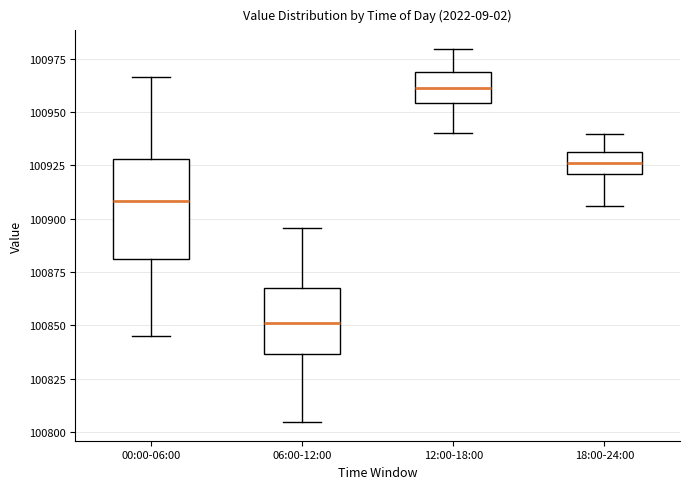

Reading left to right, transcribe this box plot: for each box, give where its median line is, the range the box spans, and where its two whiskers end, as read against the y-axis. The values are not printed on the chart, so give them approximately, as read against the axis.

00:00-06:00: median 100910, box 100880 to 100930, whiskers 100845 to 100965
06:00-12:00: median 100850, box 100835 to 100870, whiskers 100805 to 100895
12:00-18:00: median 100960, box 100955 to 100970, whiskers 100940 to 100980
18:00-24:00: median 100925, box 100920 to 100930, whiskers 100905 to 100940